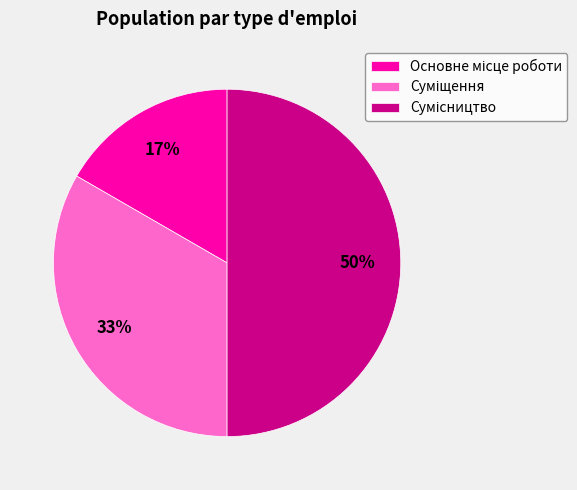

To the nearest percent, what is the average slice percentage?

33%